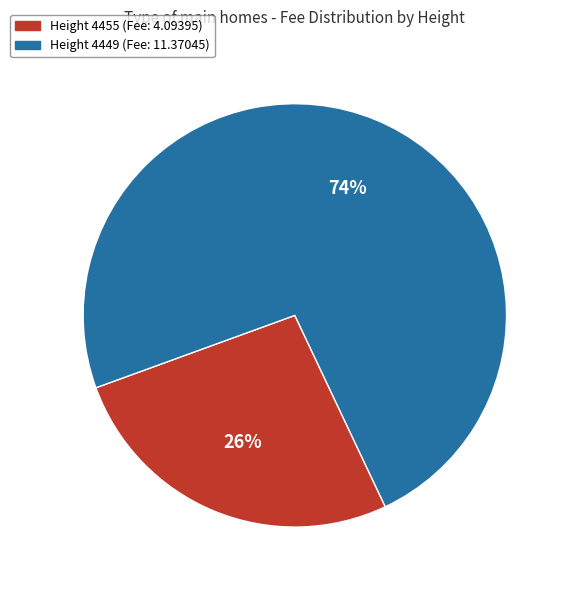

Does any single category account for the majority?

Yes